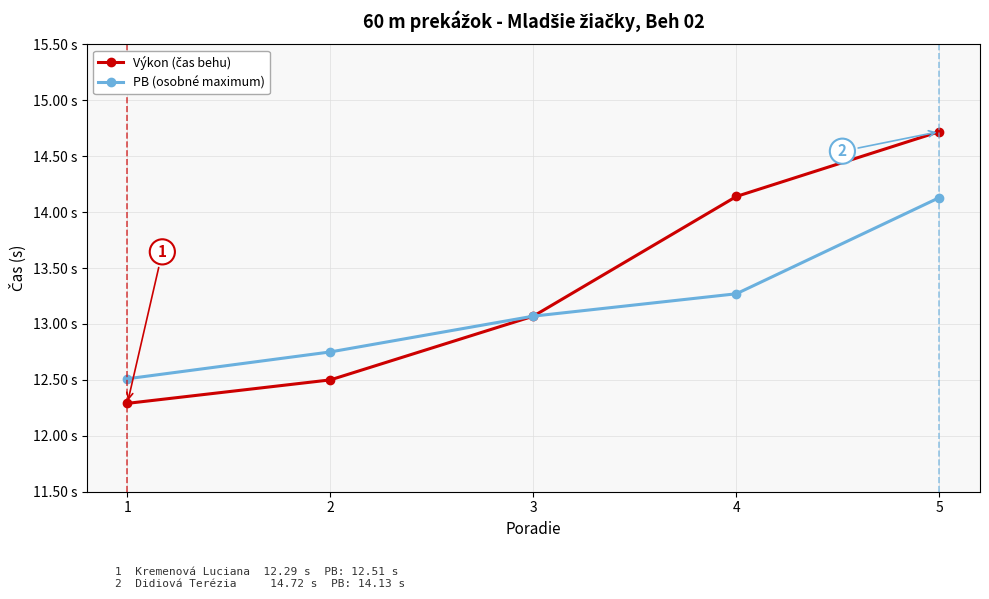

Is this an area chart (filled region under the line)?

No